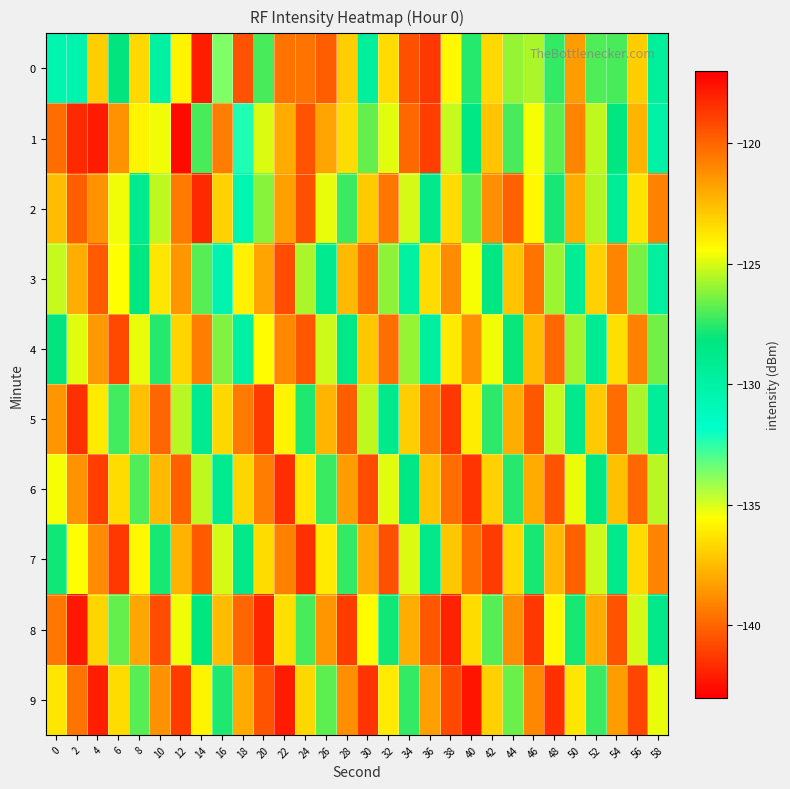

Which series has the largest range (max minus min)?

1